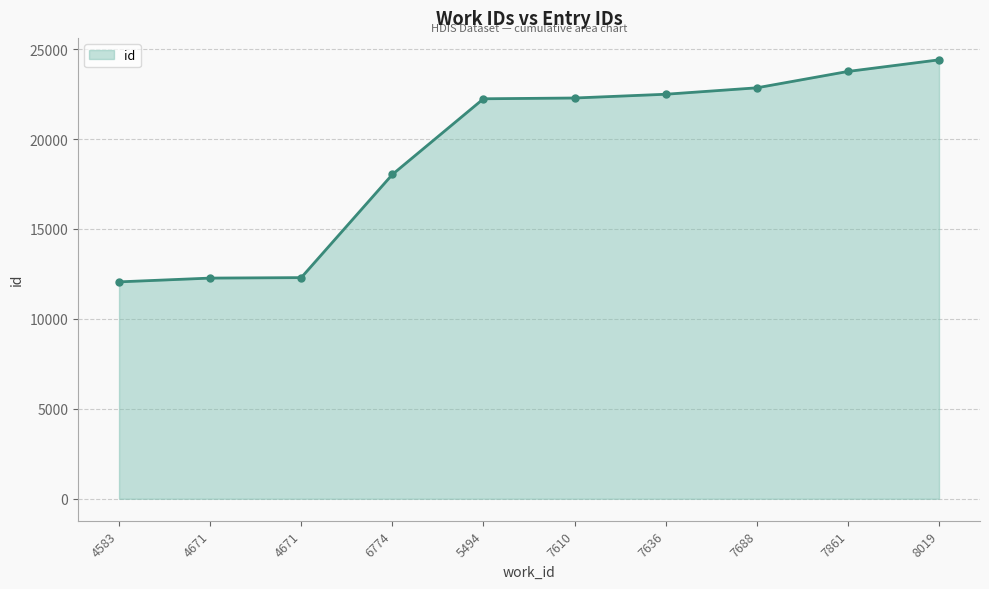

What is the sum of all values?

192678